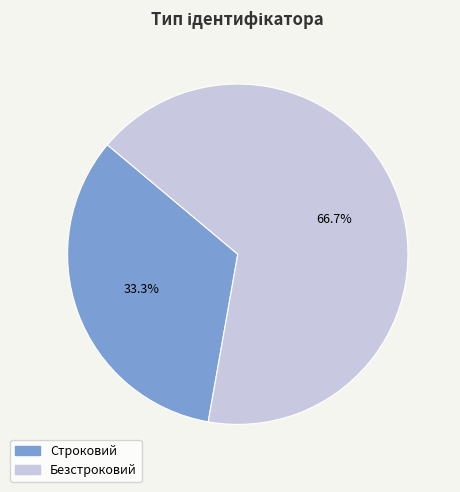

How many slices are in this pie chart?

2